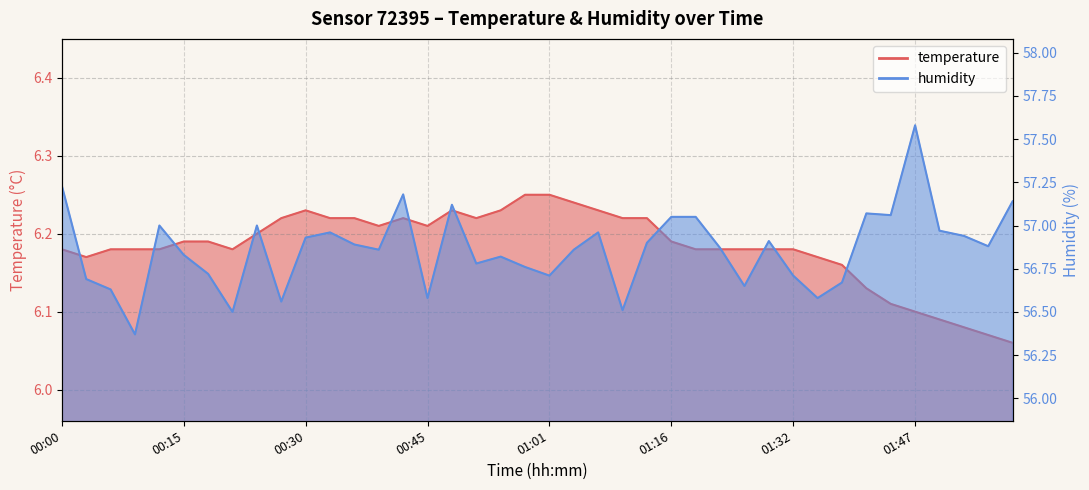

In temperature, how many points are lower than both neighbors (excluding endpoints)?

5